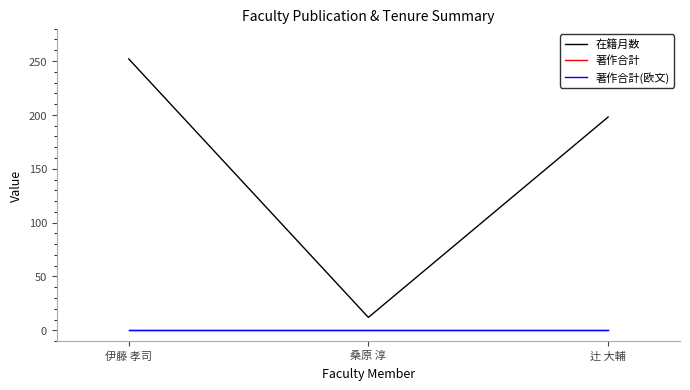

How many lines are shown in the chart?

3